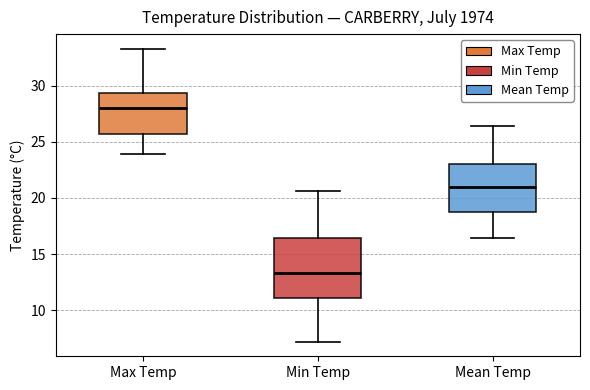

Which box has the lowest median line?

Min Temp